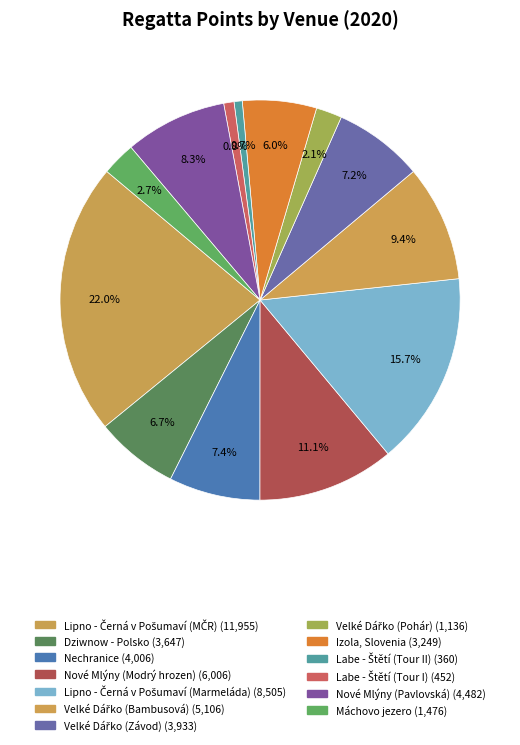

How many slices are in this pie chart?

13